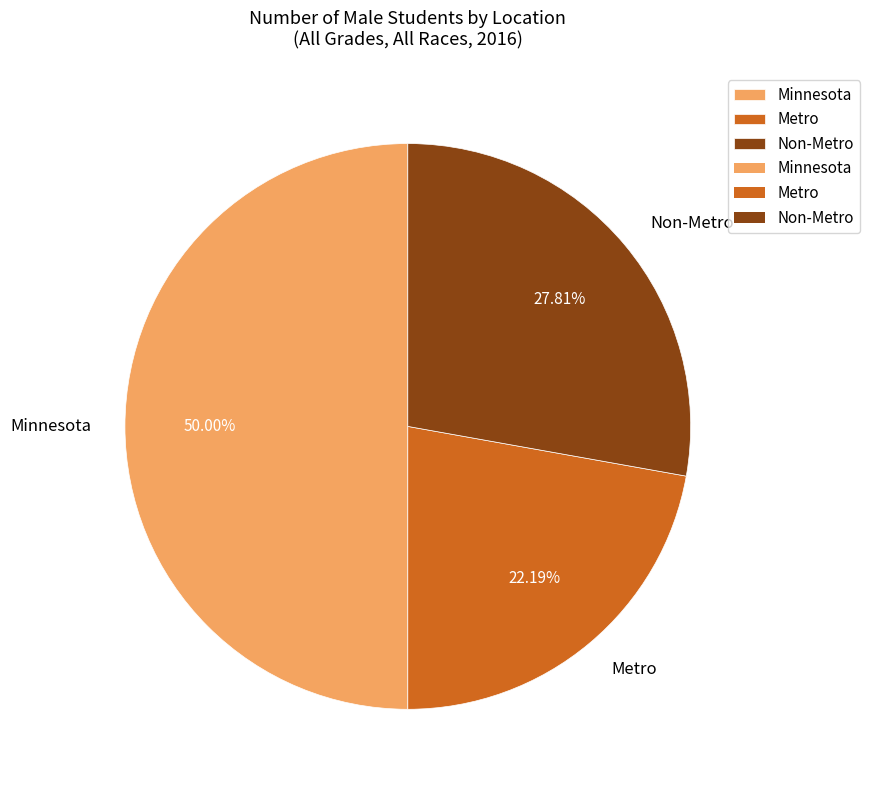

Is it true that Metro is 37% of the pie?

False